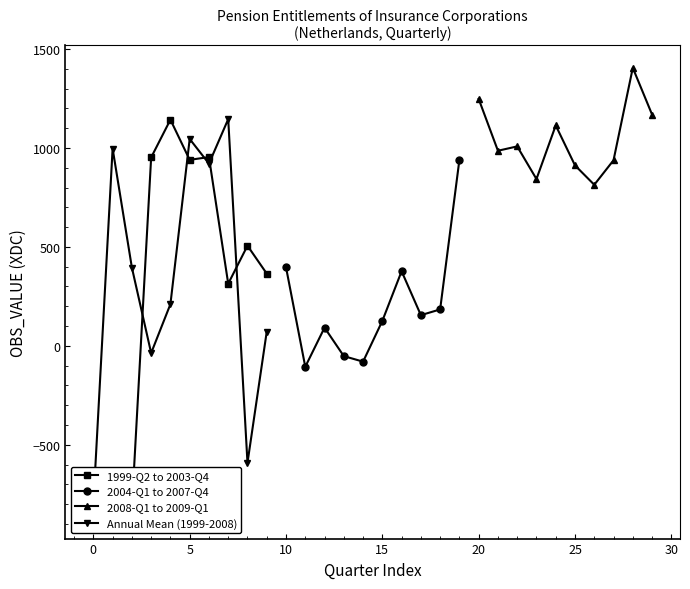

What is the lowest value of the 2004-Q1 to 2007-Q4 series?

-106